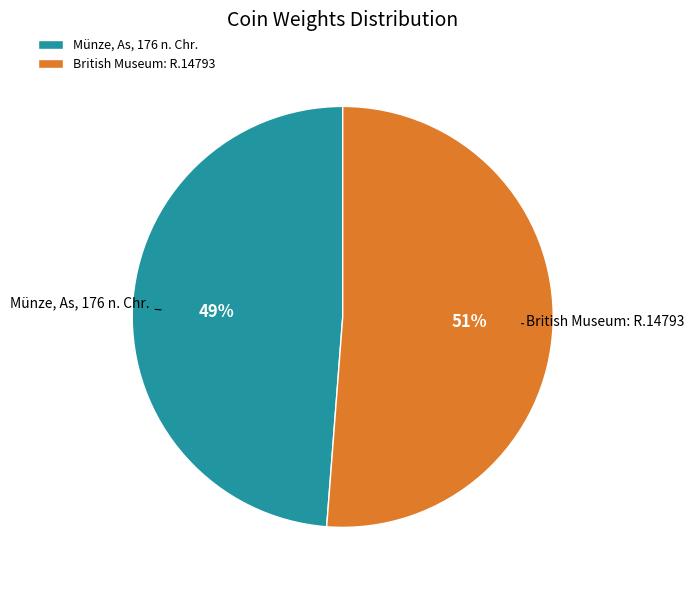

Which category accounts for the majority?

British Museum: R.14793